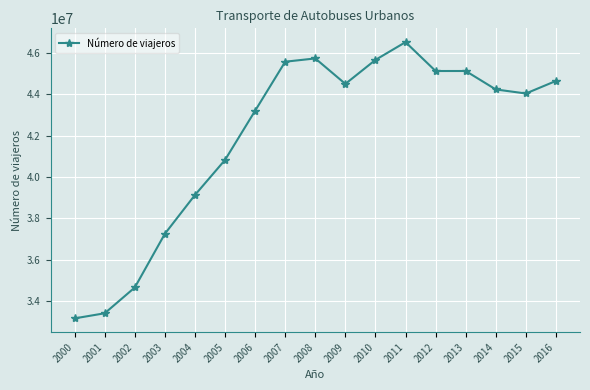

The value at 2007 is 81702689. True or false?

False